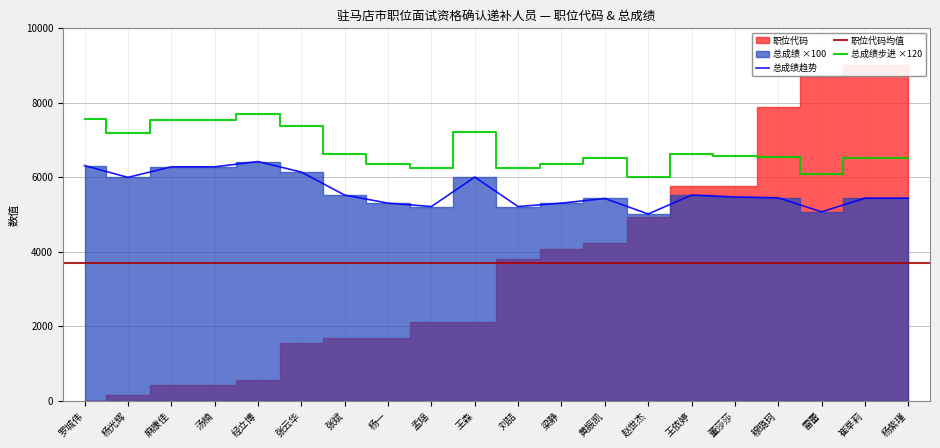

Is it true that the value at 雷蕾 is 5067?

True